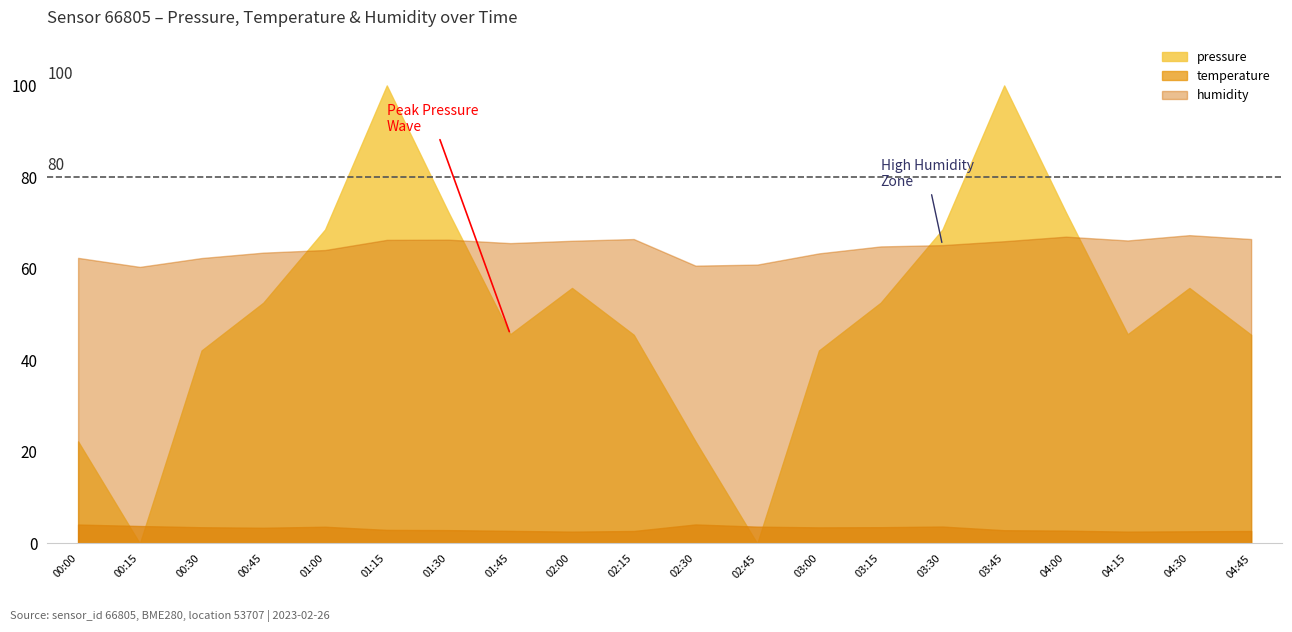

What is the minimum value shown in the chart?

0.0